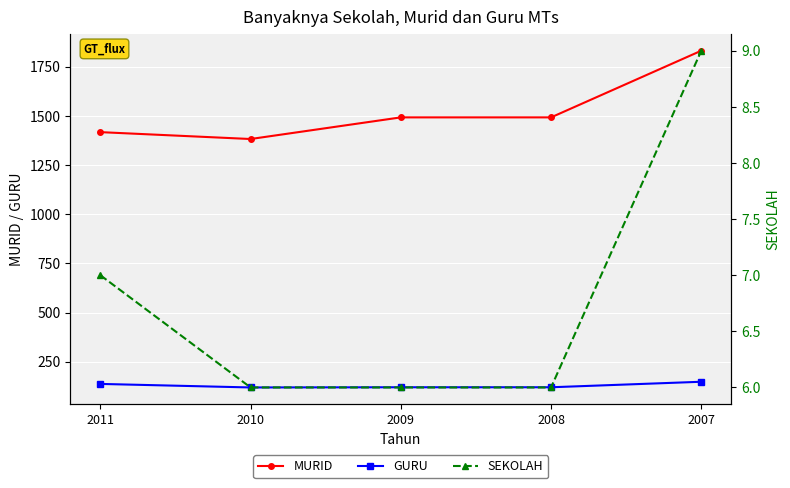

Which series has the widest spread of values?

MURID